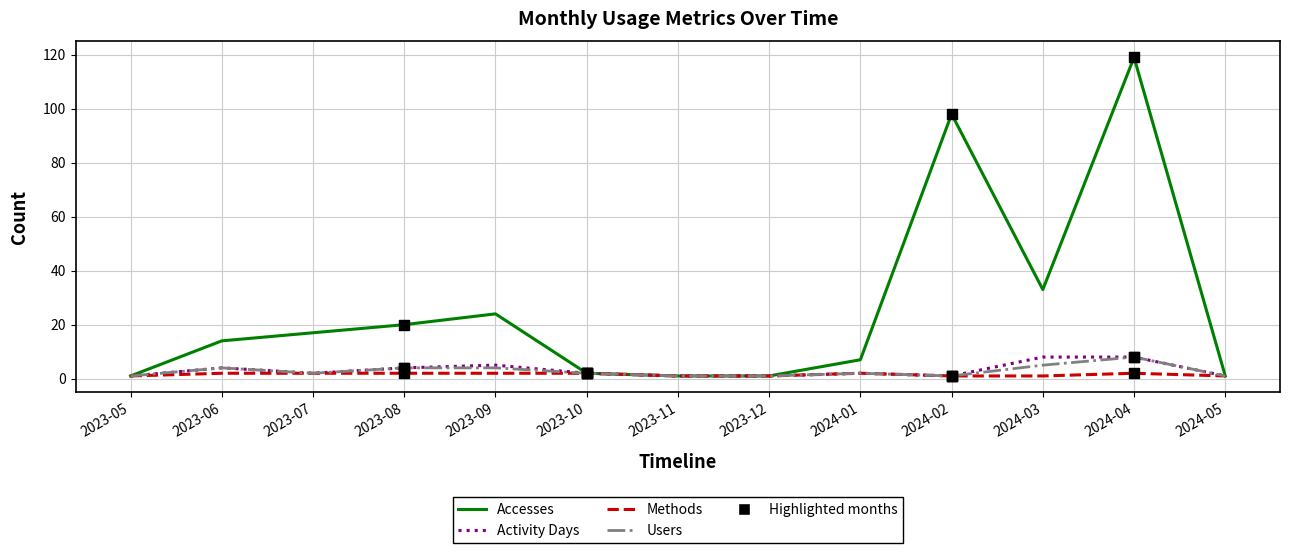

Between 2024-01 and 2024-03, which series saw the biggest shift?

Accesses